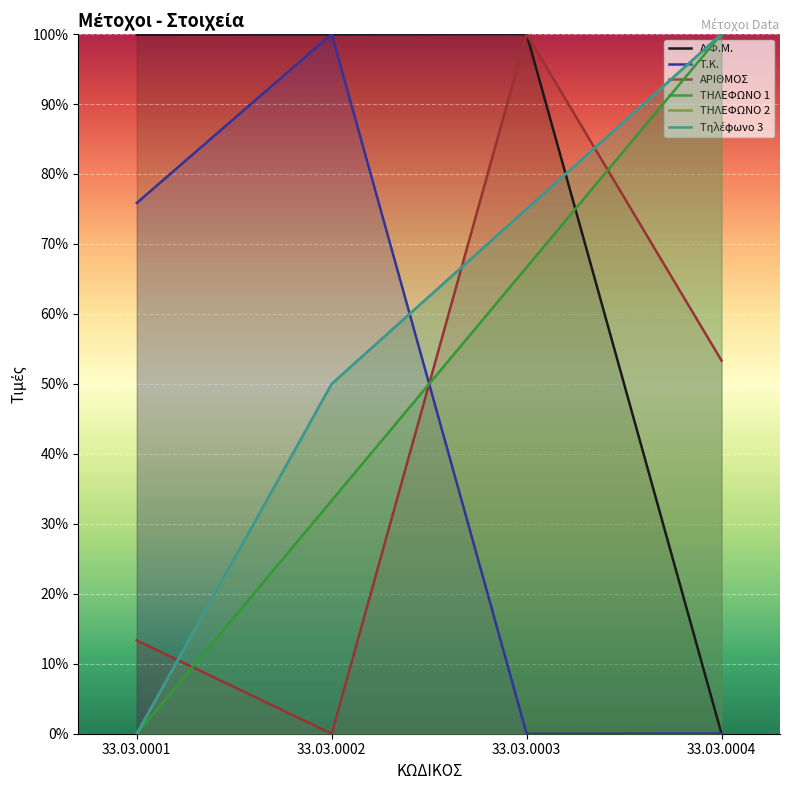

What is the difference between the second highest and second lowest values in the Τηλέφωνο 3 series?

25.0